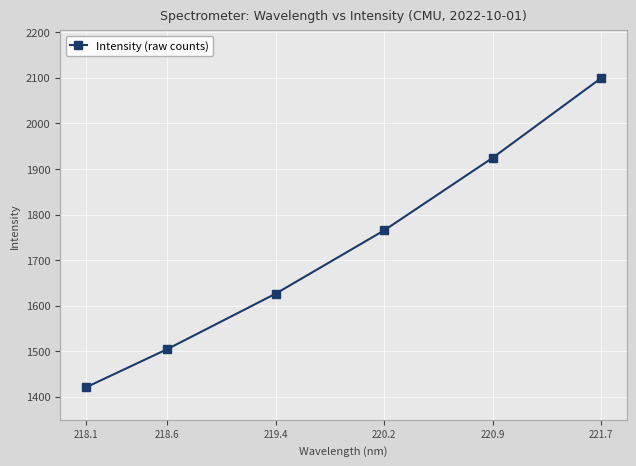

What is the maximum value shown in the chart?

2099.0